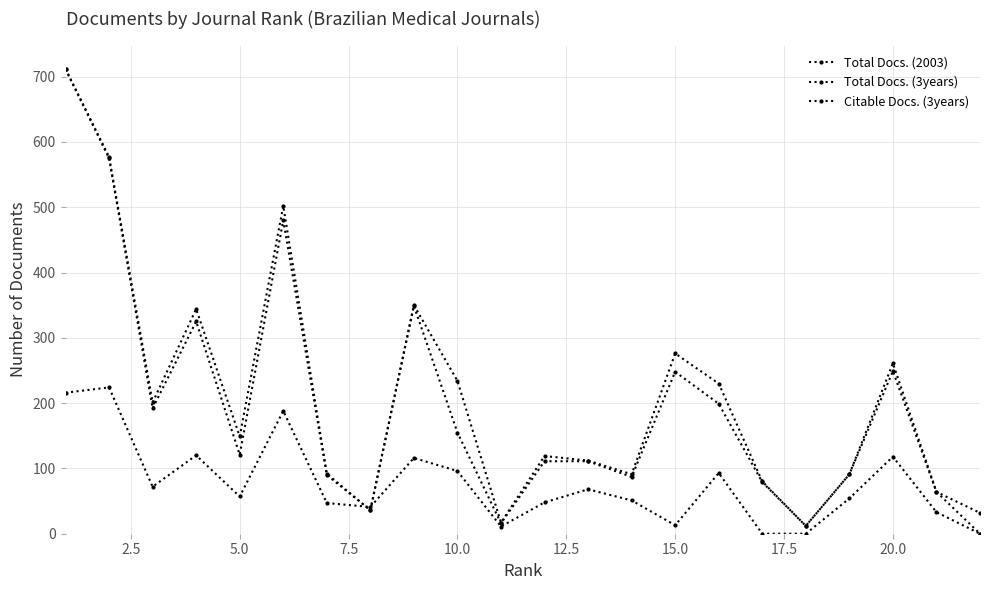

What is the average value of the Citable Docs. (3years) series?

196